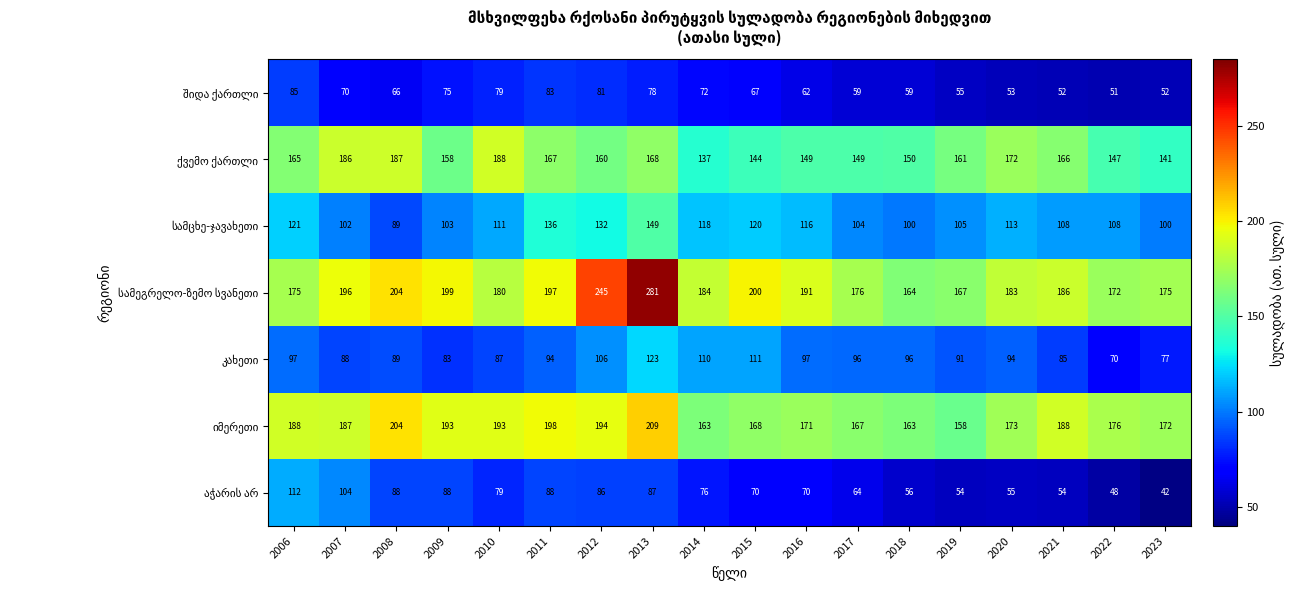

What is the total value across all series at 2010?

917